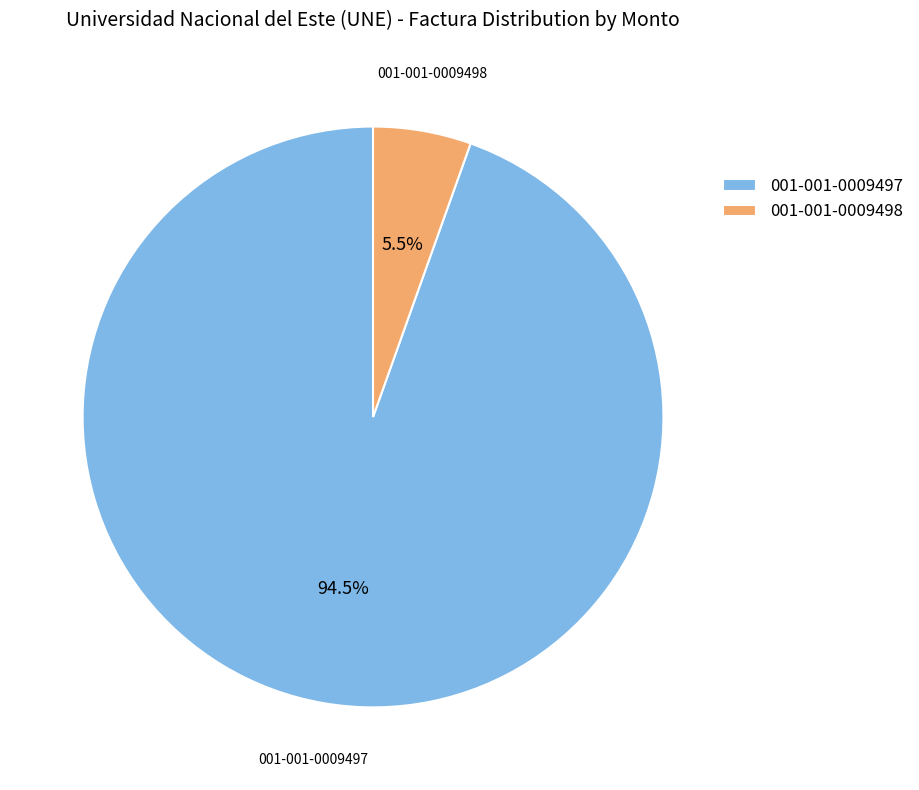

To the nearest percent, what is the difference between the 001-001-0009498 and 001-001-0009497 slice percentages?

89%